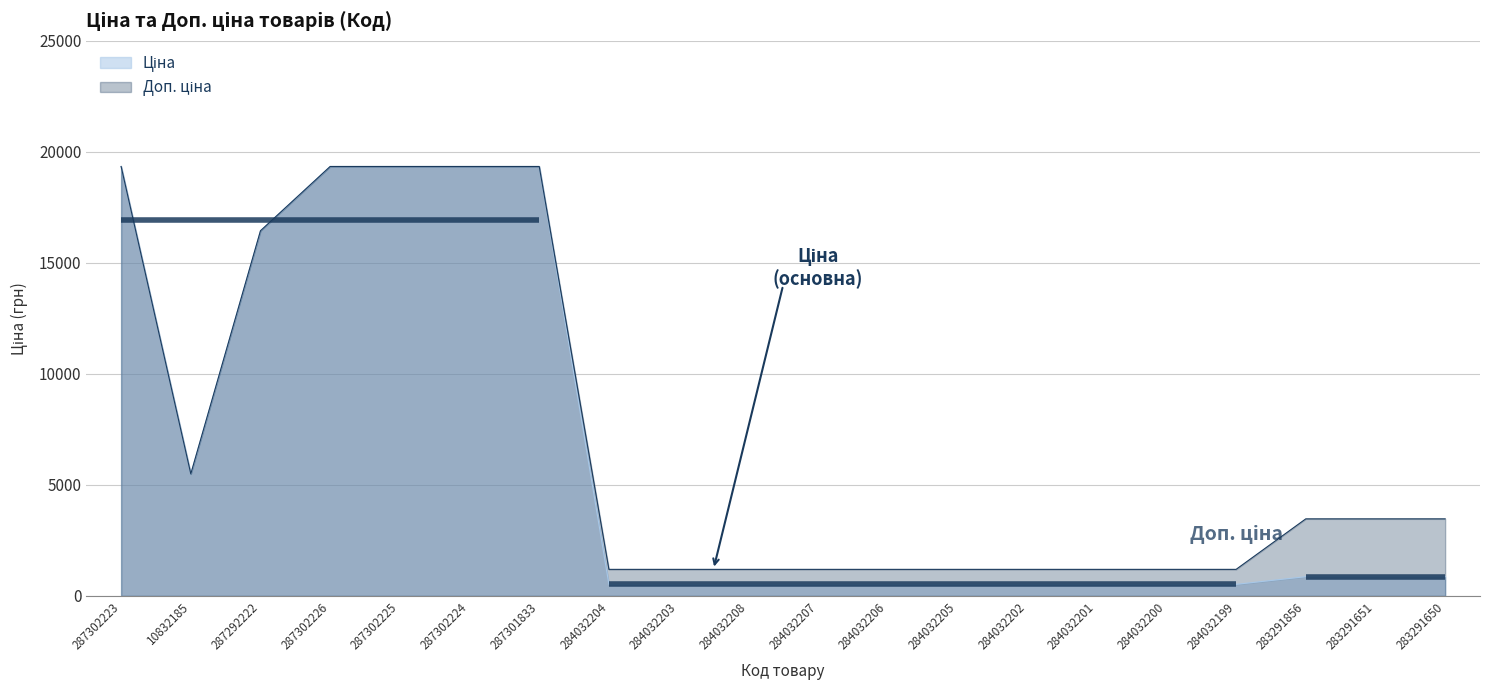

Which series has the largest total across all categories?

Доп. ціна